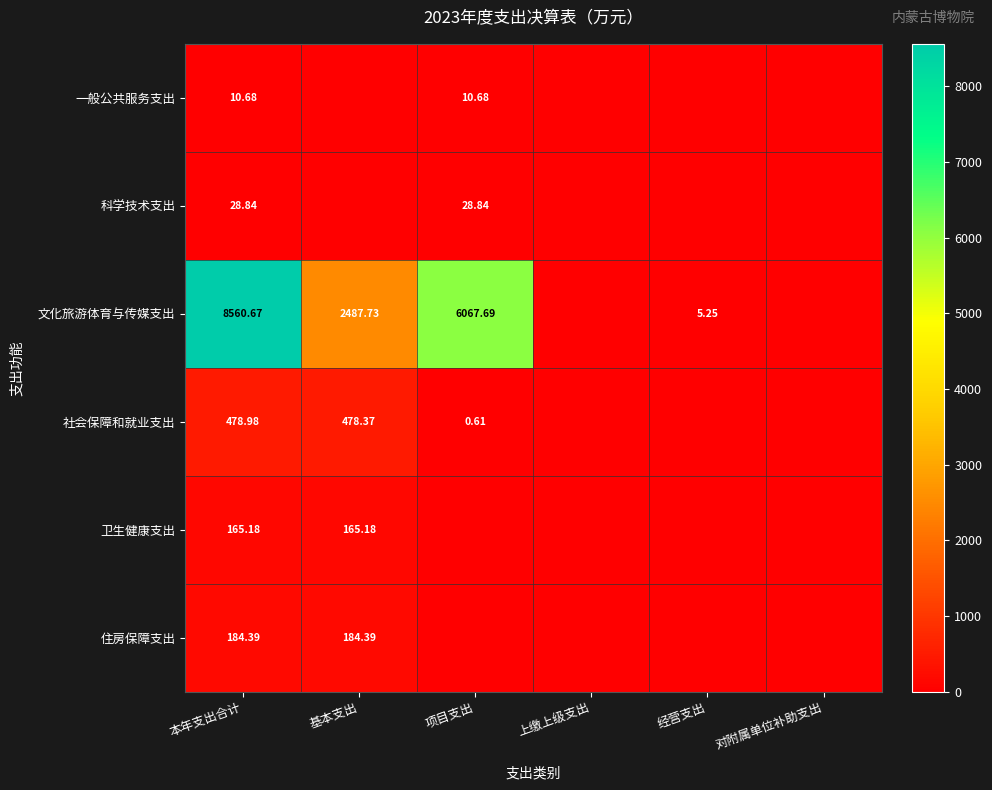

At 本年支出合计, list the series in order from largest to smallest.

文化旅游体育与传媒支出, 社会保障和就业支出, 住房保障支出, 卫生健康支出, 科学技术支出, 一般公共服务支出